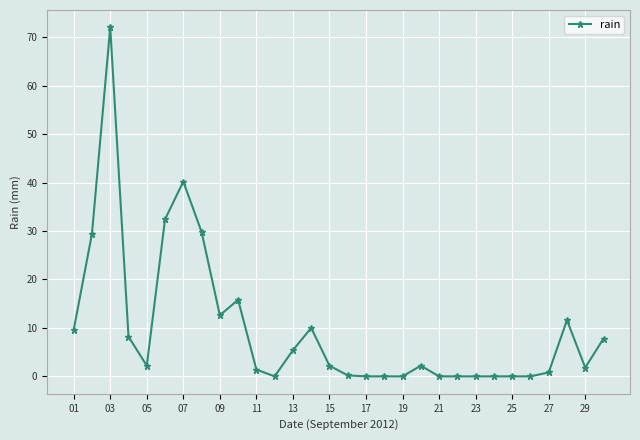

What is the greatest value displayed?

72.0